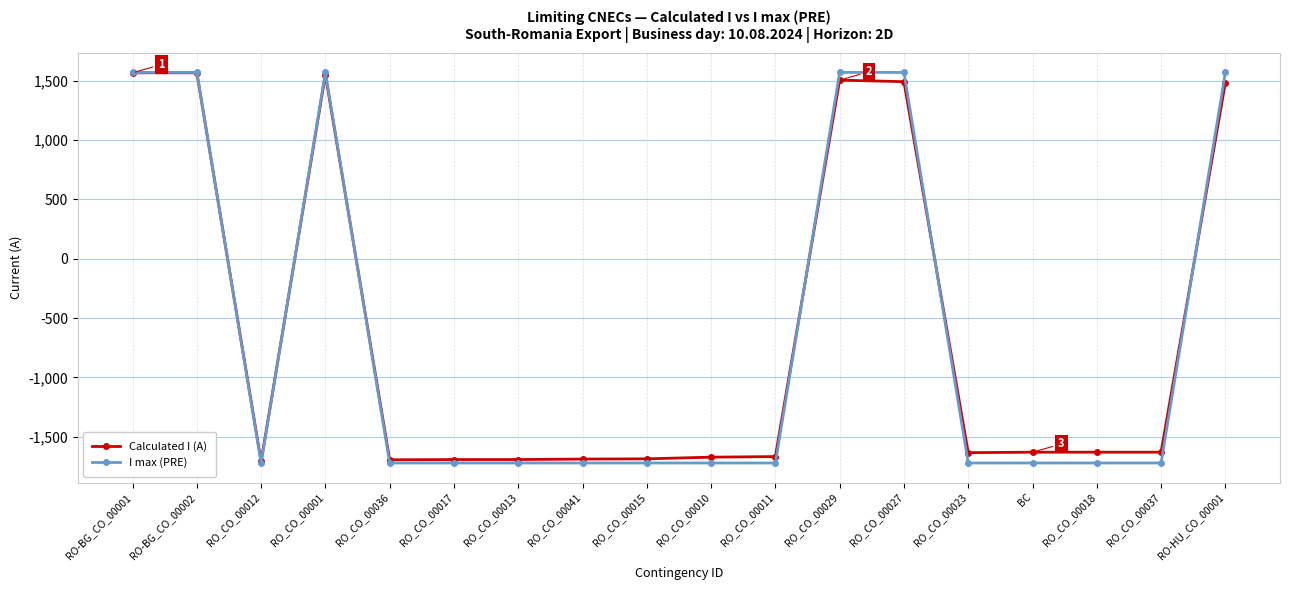

After their last crossing, which series has the higher values: Calculated I (A) or I max (PRE)?

I max (PRE)